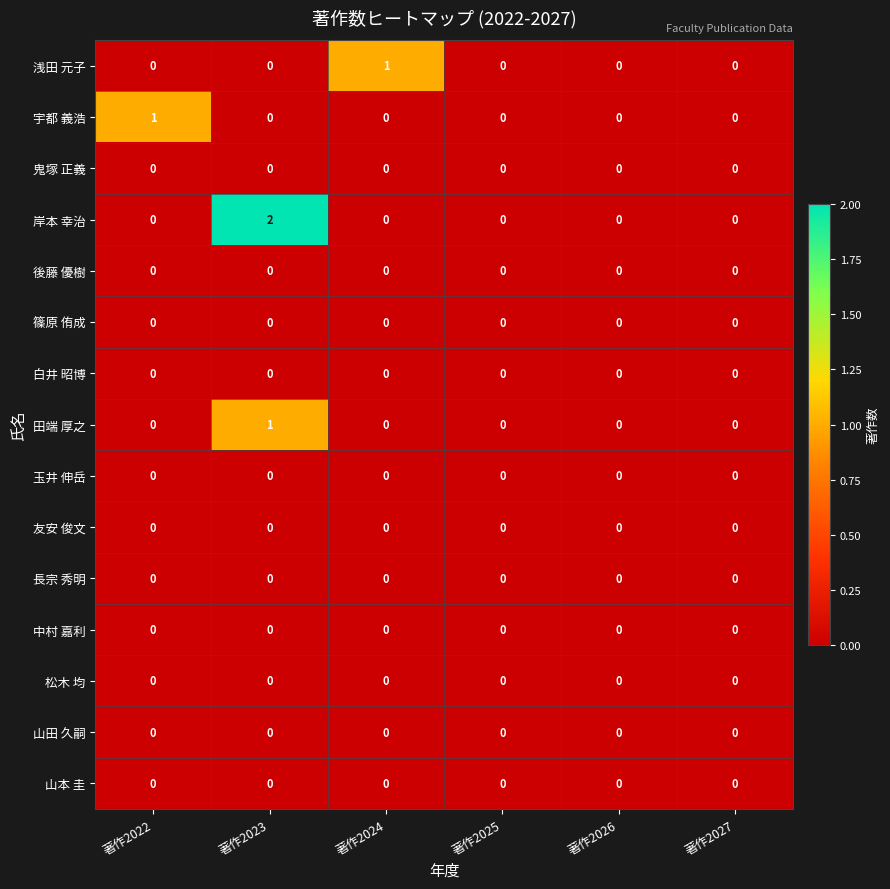

The value of 長宗 秀明 at 著作2023 is 0. True or false?

True